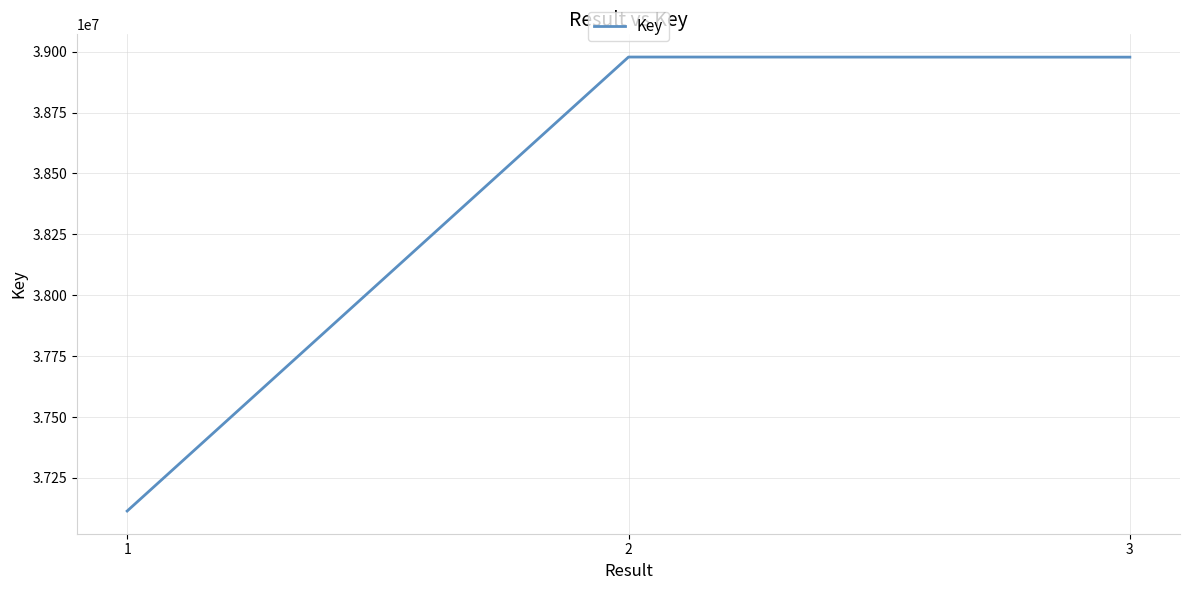

What is the ratio of the value at 2 to the value at 3?

1.0